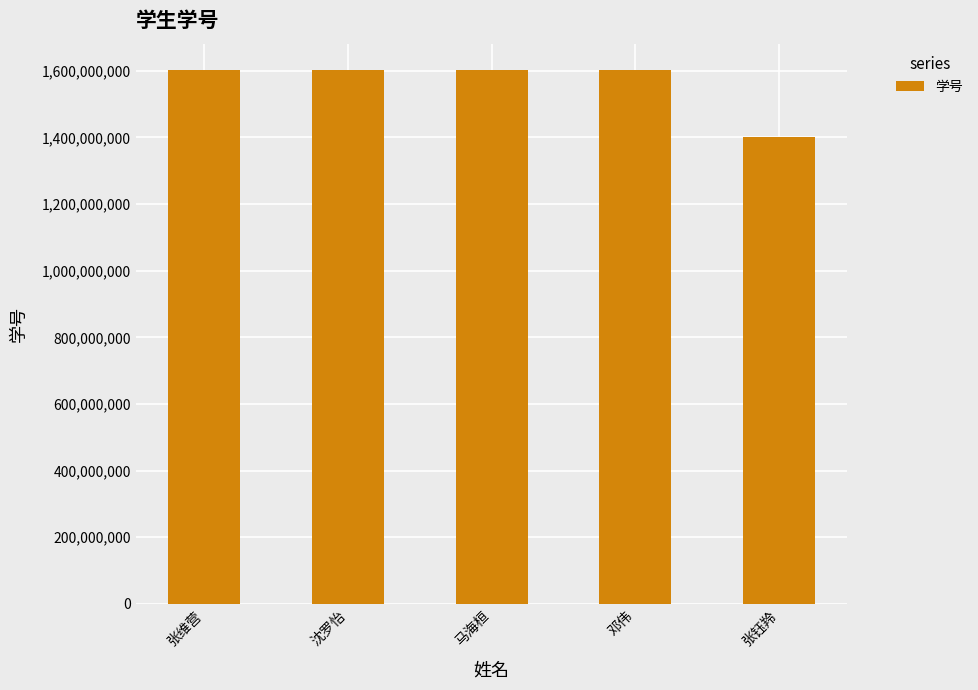

What is the value of the 1st bar from the left?

1601212718